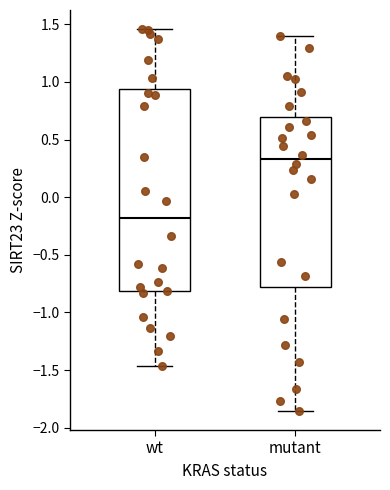

Reading left to right, transcribe this box plot: for each box, give where its median line is, the range the box spans, and where its two whiskers end, as read against the y-axis. The values are not printed on the chart, so give them approximately, as read against the axis.

wt: median -0.20, box -0.80 to 0.95, whiskers -1.45 to 1.45
mutant: median 0.35, box -0.80 to 0.70, whiskers -1.85 to 1.40